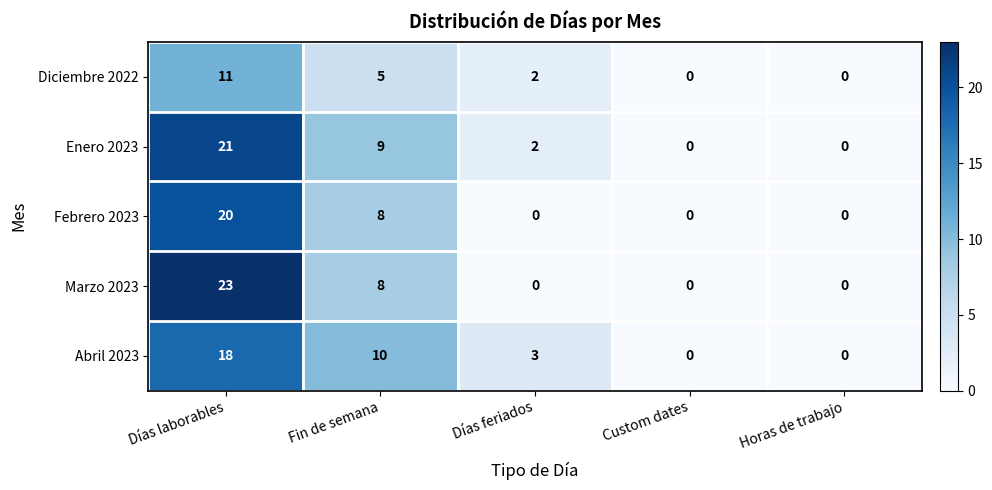

The value of Abril 2023 at Días laborables is 18. True or false?

True